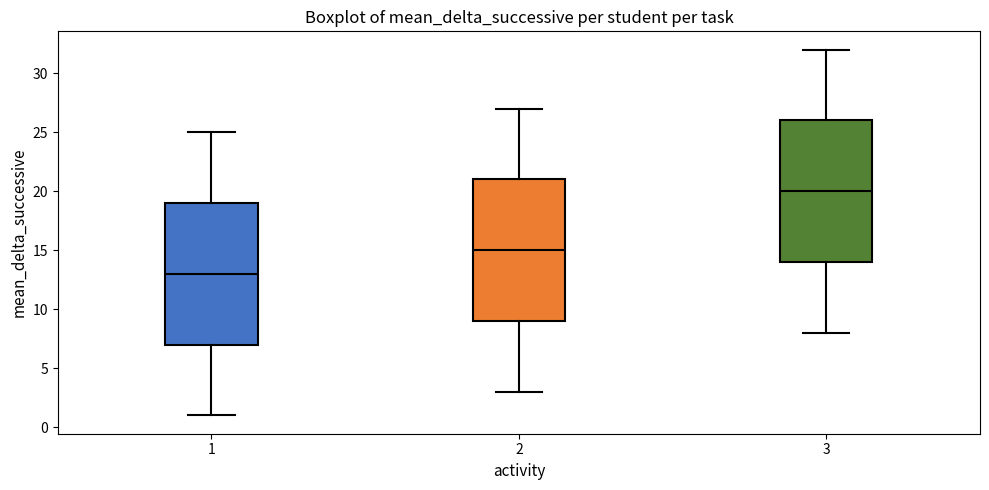

Which box's median line is the lowest?

1